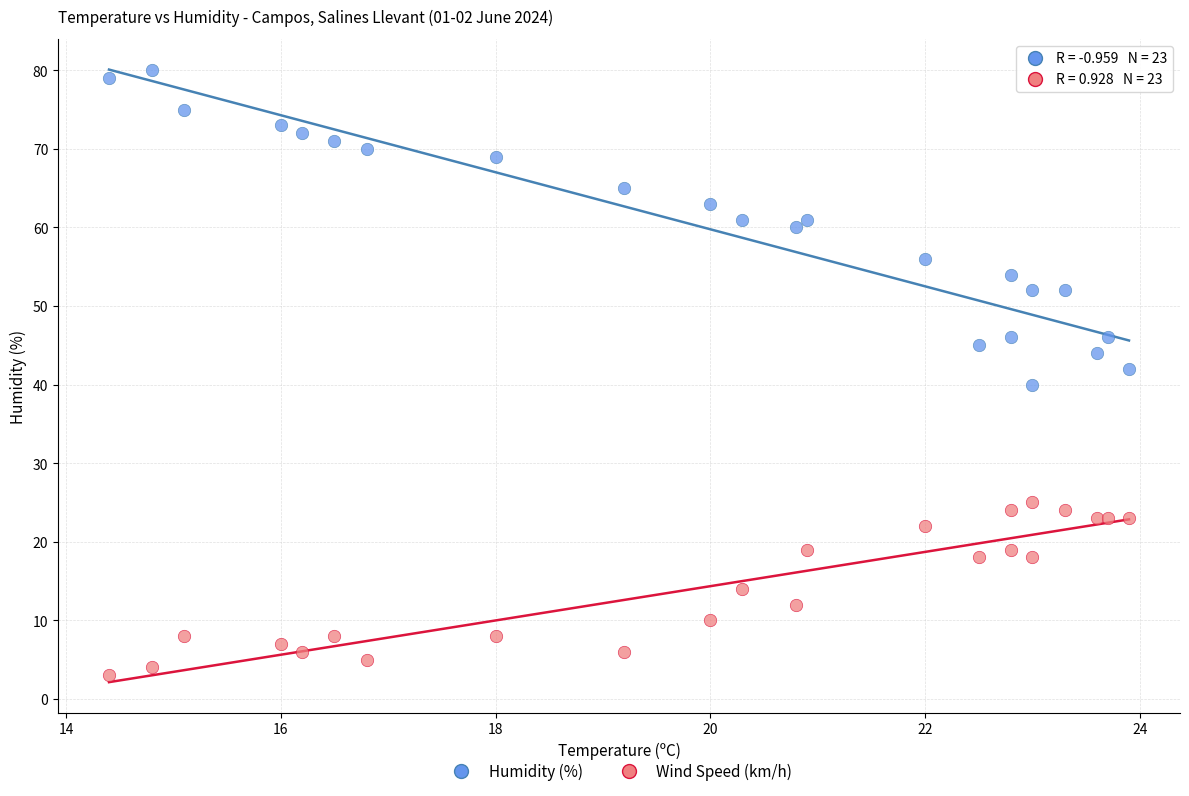

Which series contains the lowest Y value?

Wind Speed (km/h)